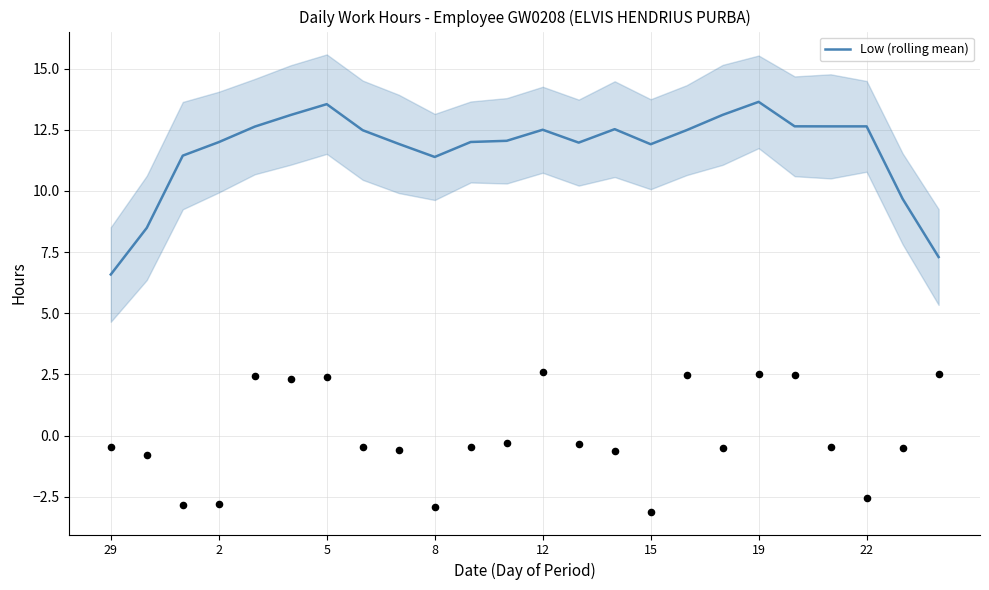

What is the highest value of the Low (rolling mean) series?

13.6